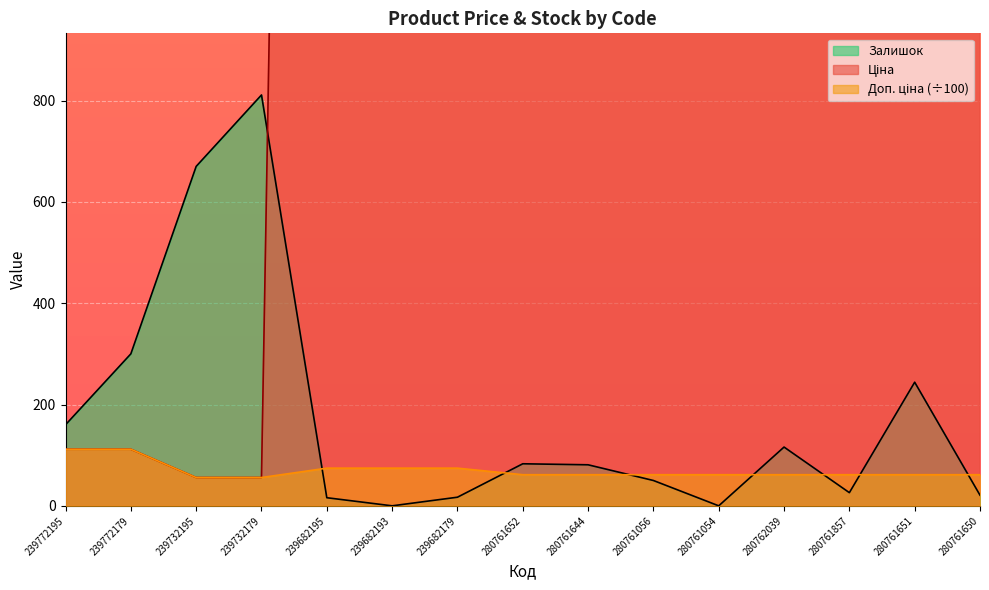

List the series in order of their peak value, lowest first.

Доп. ціна, Залишок, Ціна